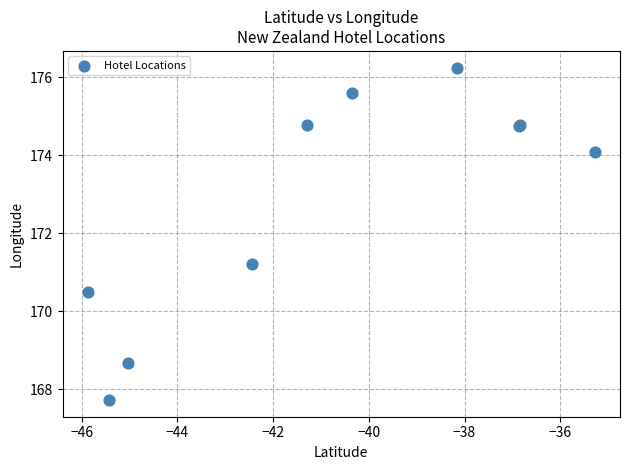

What Y value in the scatter plot is closest to 171?

171.2